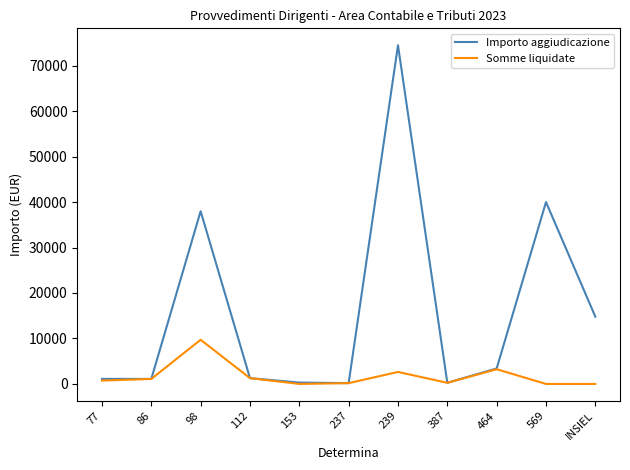

What is the average value of the Somme liquidate series?

1739.3